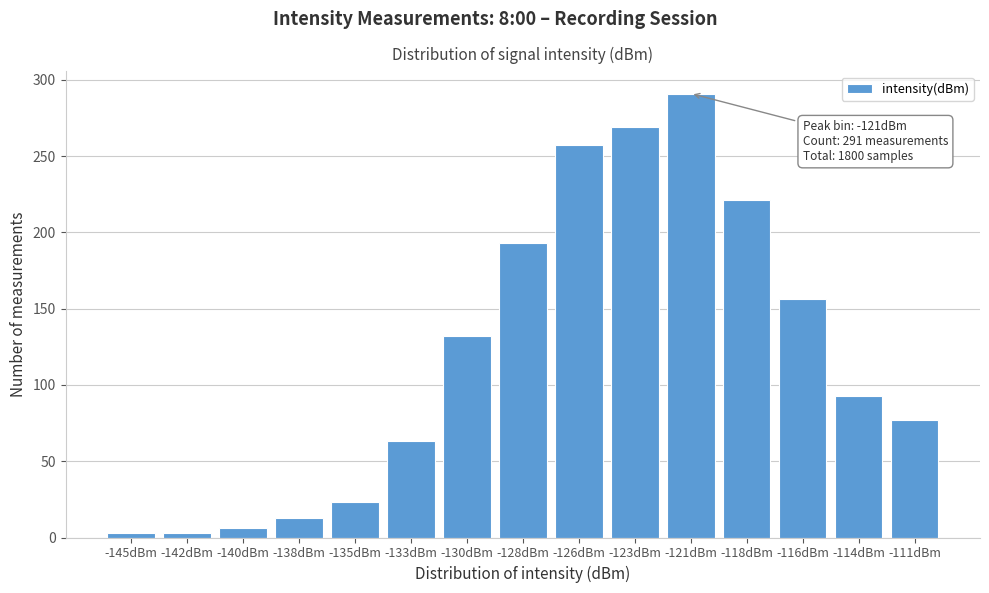

Reading left to right, transcribe all the data shown in this chart.

3	3	6	13	23	63	132	193	257	269	291	221	156	93	77